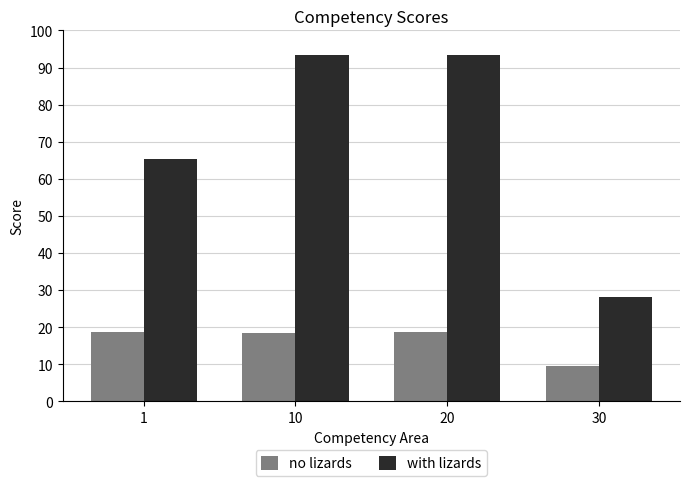

Is the value of no lizards at 30 greater than the value of with lizards at 10?

No